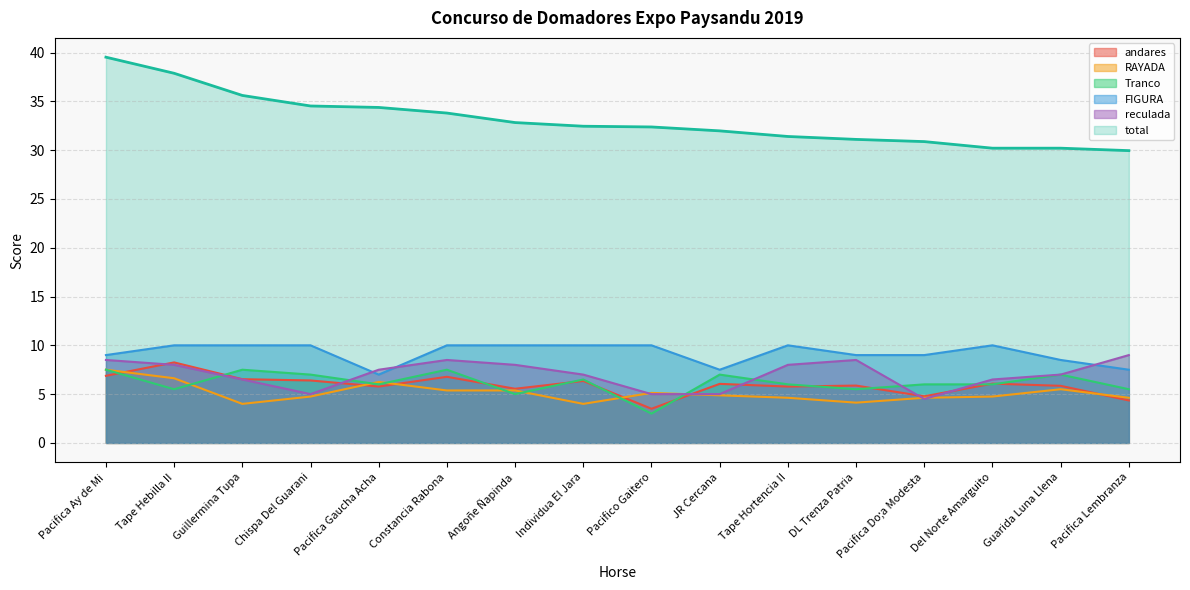

Reading left to right, list all the values displayed in this chart.

andares: 6.9	8.2	6.5	6.4	5.8	6.8	5.5	6.3	3.5	6.0	5.8	5.9	4.8	6.1	5.8	4.3
RAYADA: 7.5	6.6	4.0	4.8	6.2	5.4	5.4	4.0	5.1	4.9	4.6	4.1	4.6	4.8	5.5	4.6
Tranco: 7.5	5.5	7.5	7.0	6.0	7.5	5.0	6.5	3.0	7.0	6.0	5.5	6.0	6.0	7.0	5.5
FIGURA: 9.0	10.0	10.0	10.0	7.0	10.0	10.0	10.0	10.0	7.5	10.0	9.0	9.0	10.0	8.5	7.5
reculada: 8.5	8.0	6.5	5.0	7.5	8.5	8.0	7.0	5.0	5.0	8.0	8.5	4.5	6.5	7.0	9.0
total: 39.5	37.9	35.6	34.5	34.4	33.8	32.8	32.5	32.4	32.0	31.4	31.1	30.9	30.2	30.2	29.9